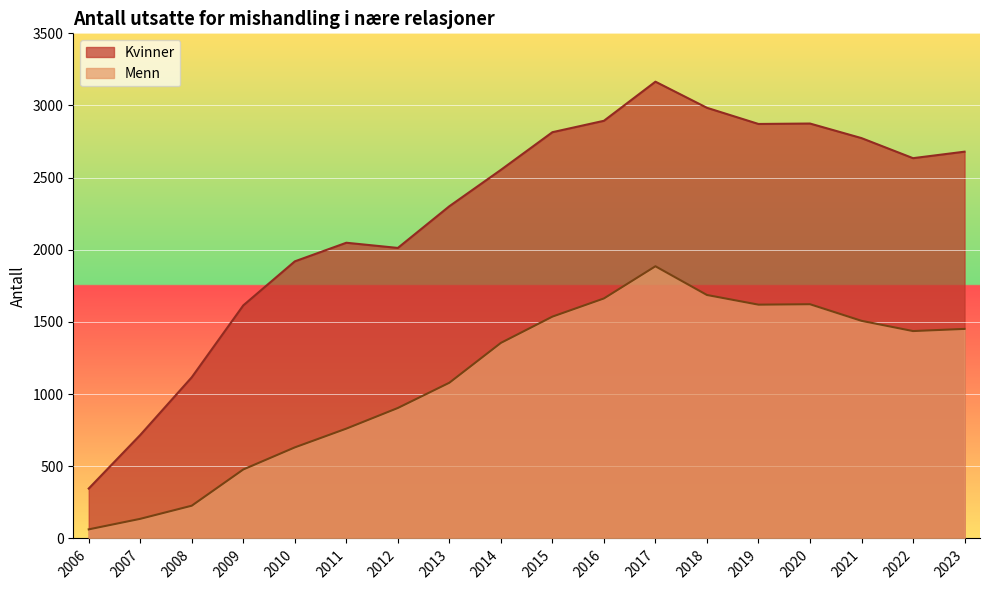

What is the difference between the Kvinner values at 2015 and 2016?

79